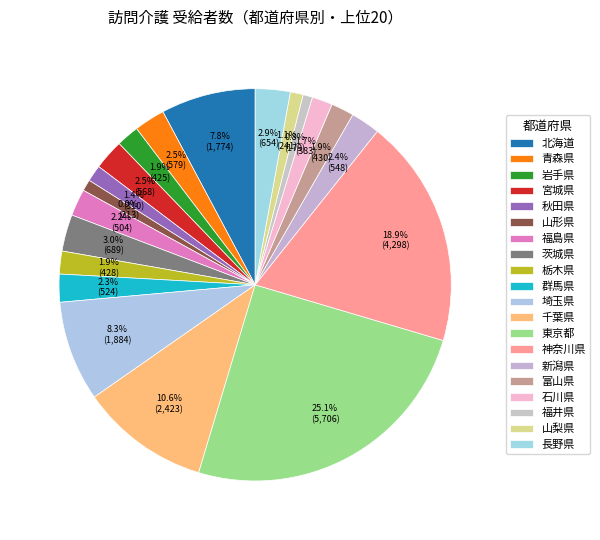

Is it true that 神奈川県 is 30% of the pie?

False